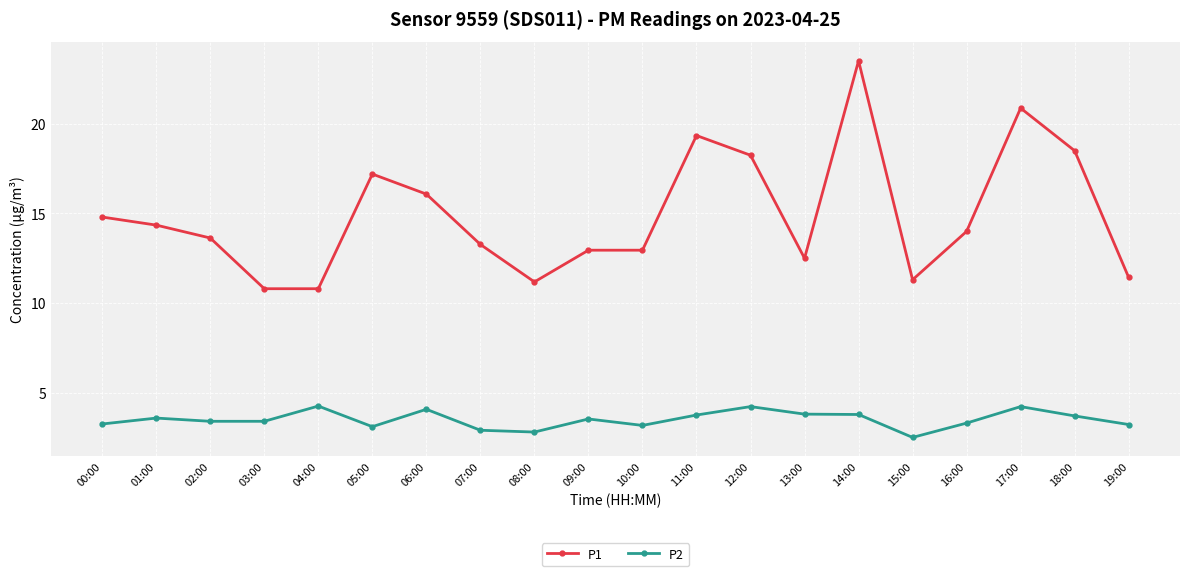

At how many categories does at least one series exceed 21?

1